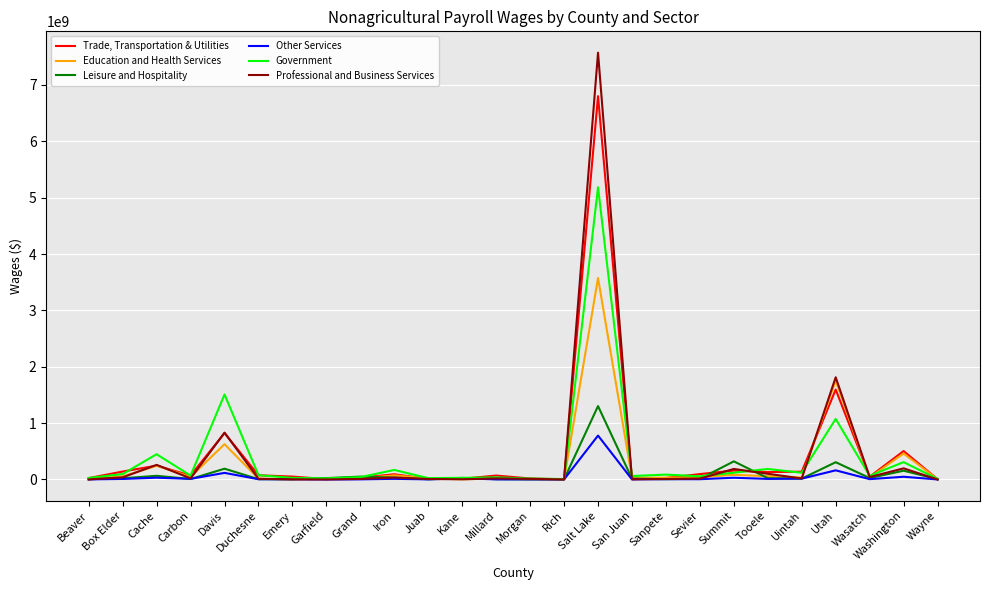

What is the greatest value displayed?

7572570824